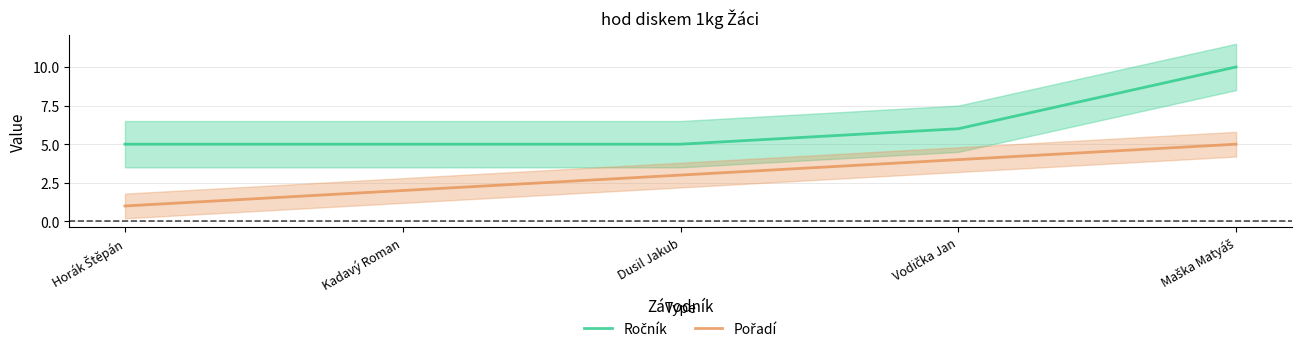

At which category is the sum across all series the highest?

Maška Matyáš